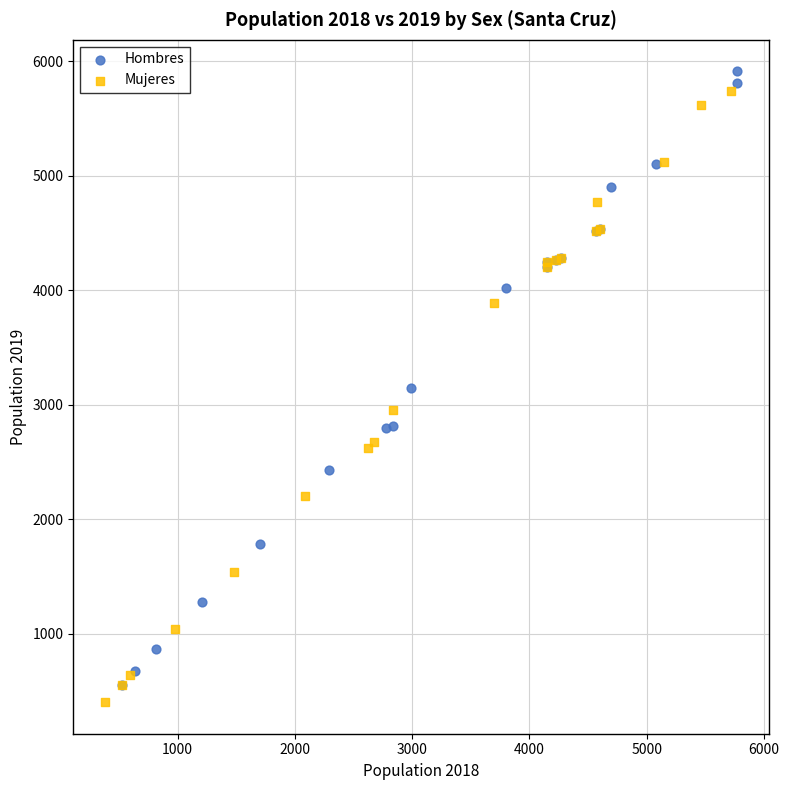

What are all the series names shown in the legend?

Hombres, Mujeres